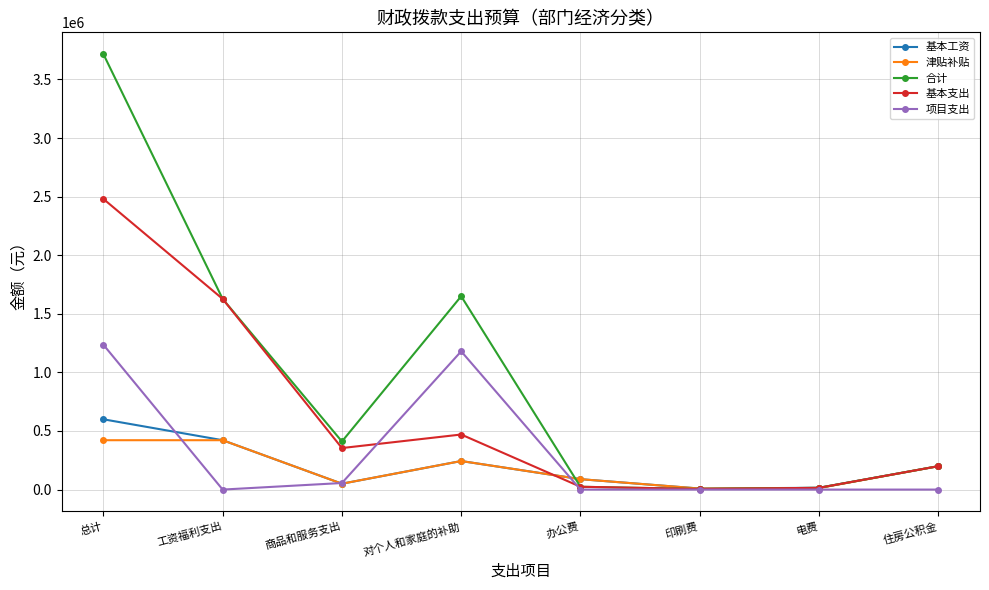

Which series changed the most between 商品和服务支出 and 印刷费?

合计